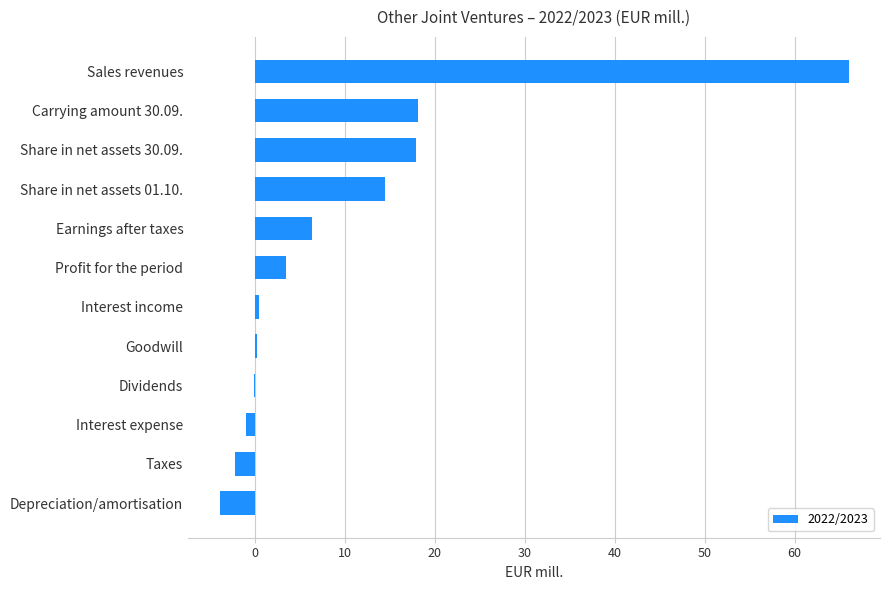

What is the change in value from Earnings after taxes to Depreciation/amortisation?

-10.3